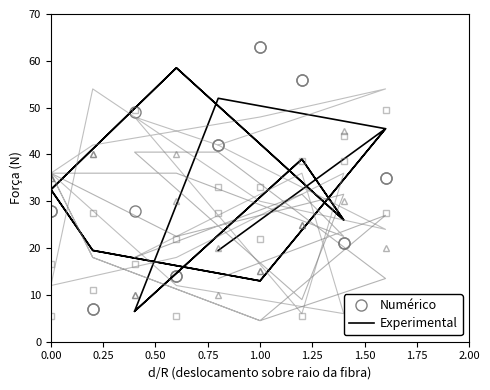

Between which two adjacent categories do Numérico and Experimental first intersect?

0.00 and 0.25